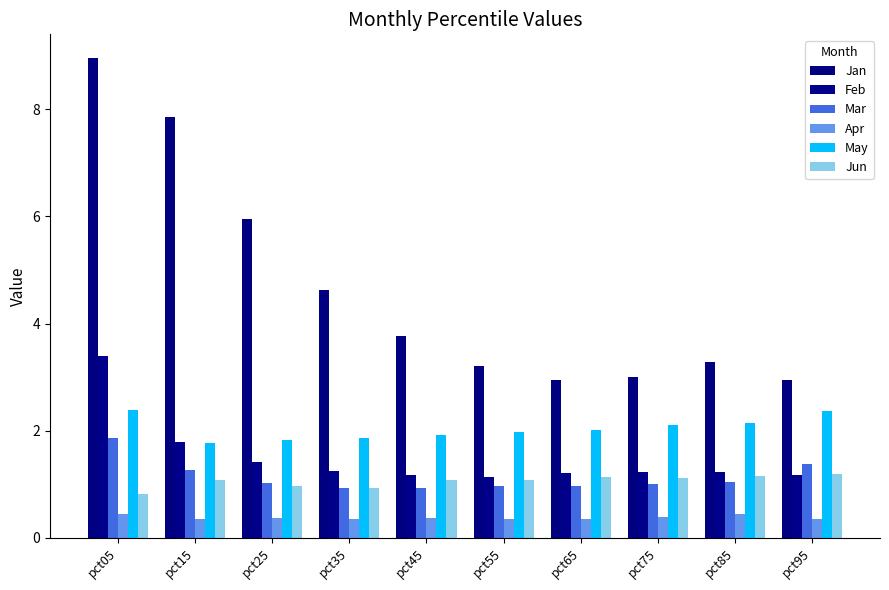

Between pct05 and pct15, which series saw the biggest shift?

Feb